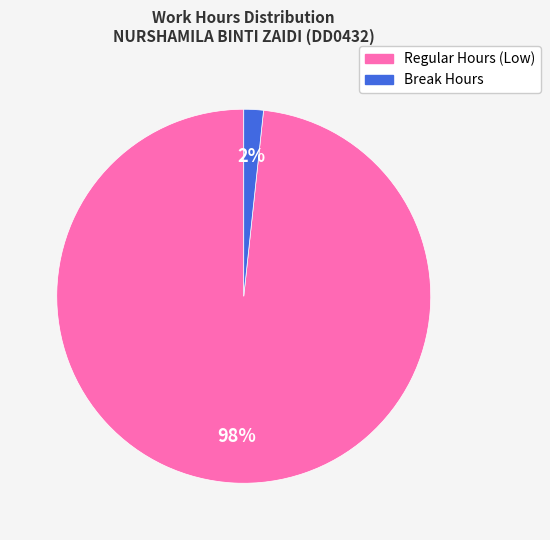

Is there a majority slice in this chart?

Yes